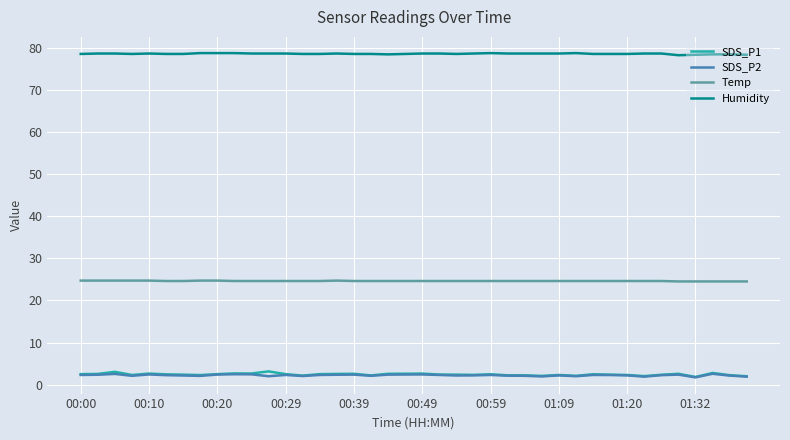

Which series has the largest total across all categories?

Humidity